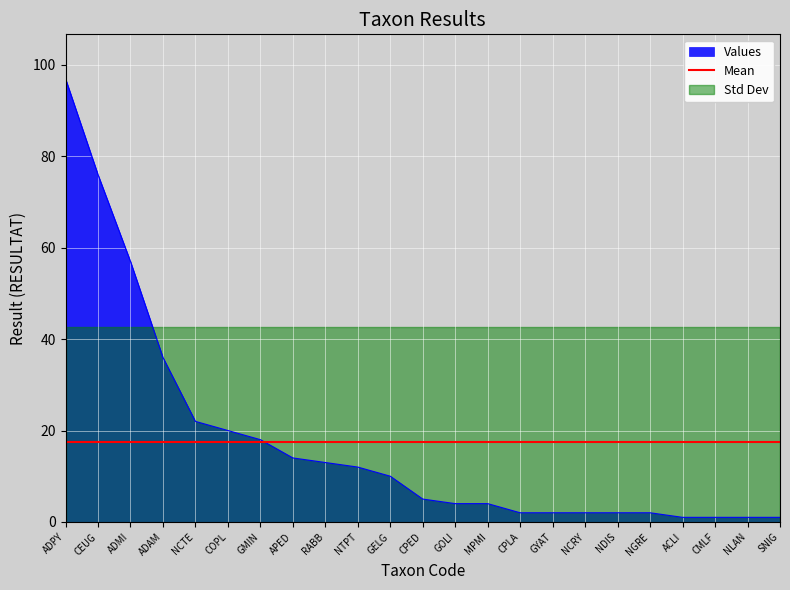

The value at NCTE is 36. True or false?

False